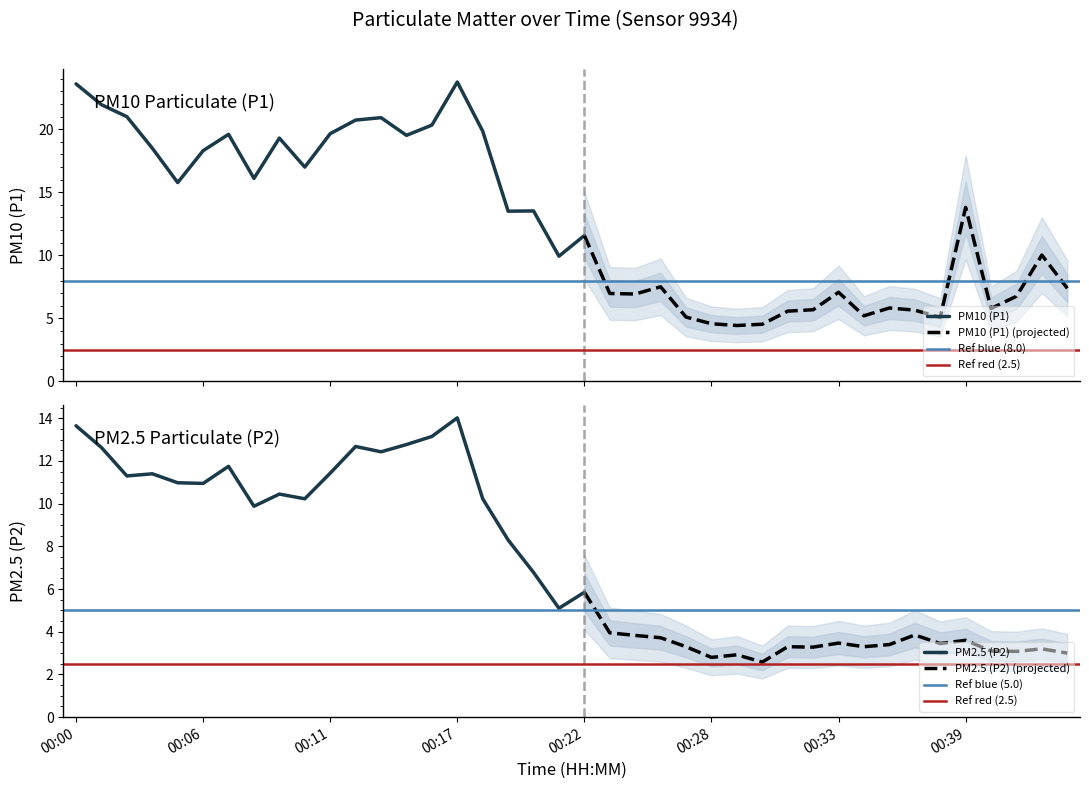

At which category is the sum across all series the highest?

00:17